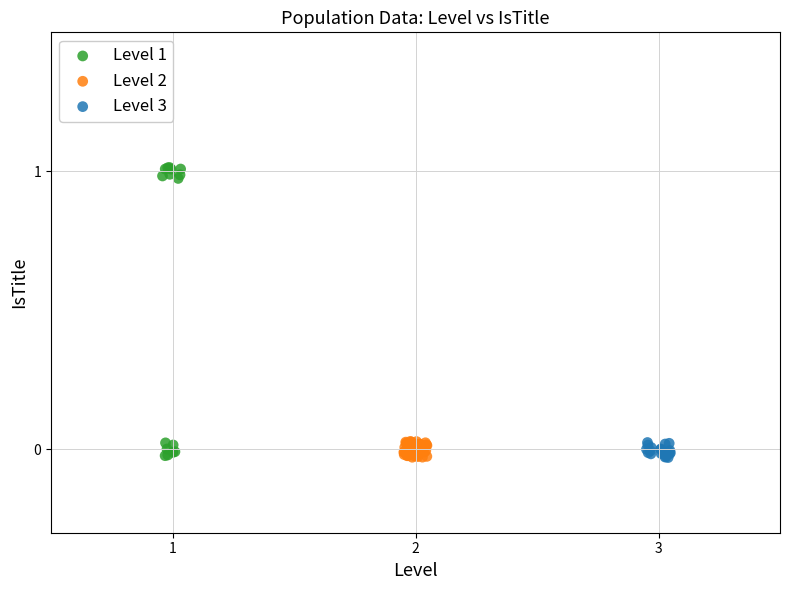

Which series contains the highest Y value?

Level 1